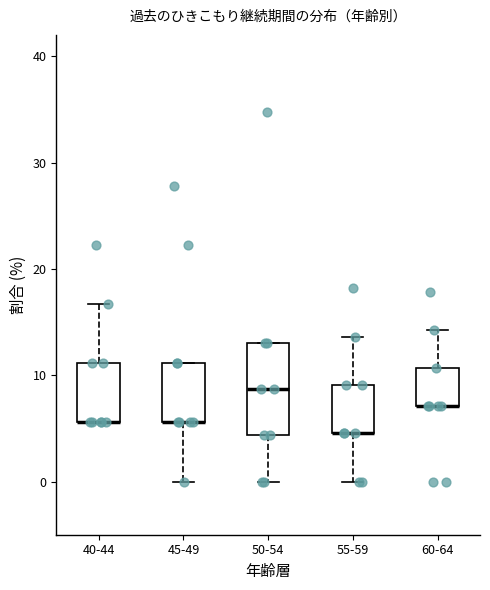

Reading left to right, transcribe this box plot: for each box, give where its median line is, the range the box spans, and where its two whiskers end, as read against the y-axis. The values are not printed on the chart, so give them approximately, as read against the axis.

40-44: median 6 (drawn on the box's lower edge), box 6 to 11, whiskers 6 to 17
45-49: median 6 (drawn on the box's lower edge), box 6 to 11, whiskers 0 to 11
50-54: median 9, box 4 to 13, whiskers 0 to 13
55-59: median 5 (drawn on the box's lower edge), box 5 to 9, whiskers 0 to 14
60-64: median 7 (drawn on the box's lower edge), box 7 to 11, whiskers 7 to 14